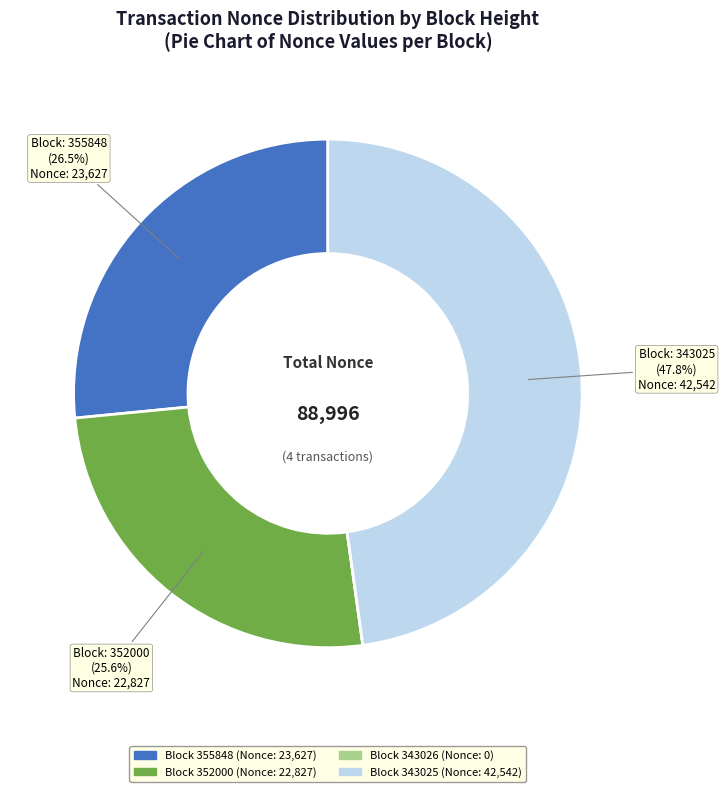

Is there any slice that represents more than half of the pie?

No